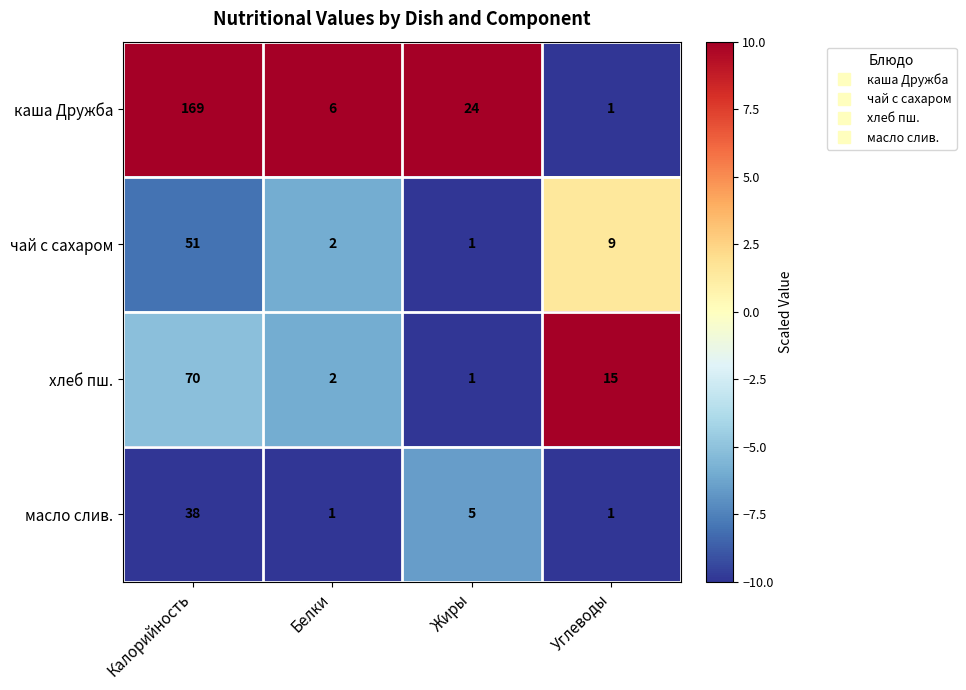

At which label is чай с сахаром closest to 26?

Углеводы